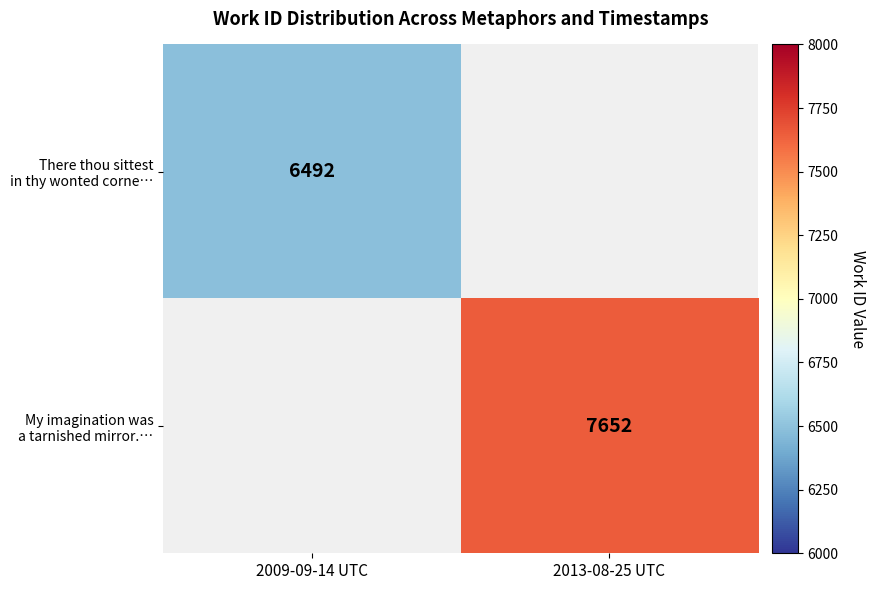

At how many categories does at least one series exceed 6678?

1